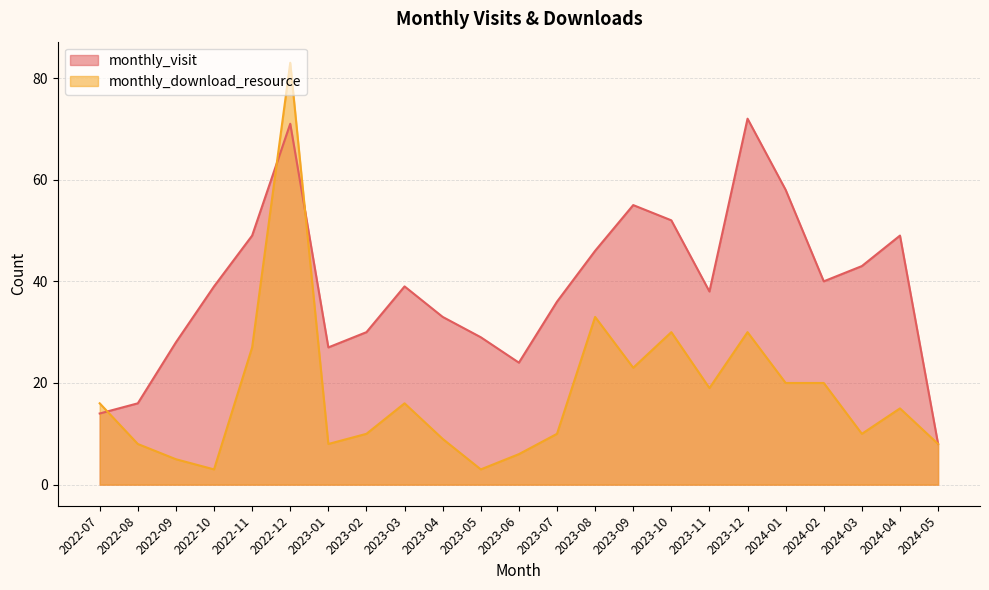

Does the chart display data point markers on the line(s)?

No